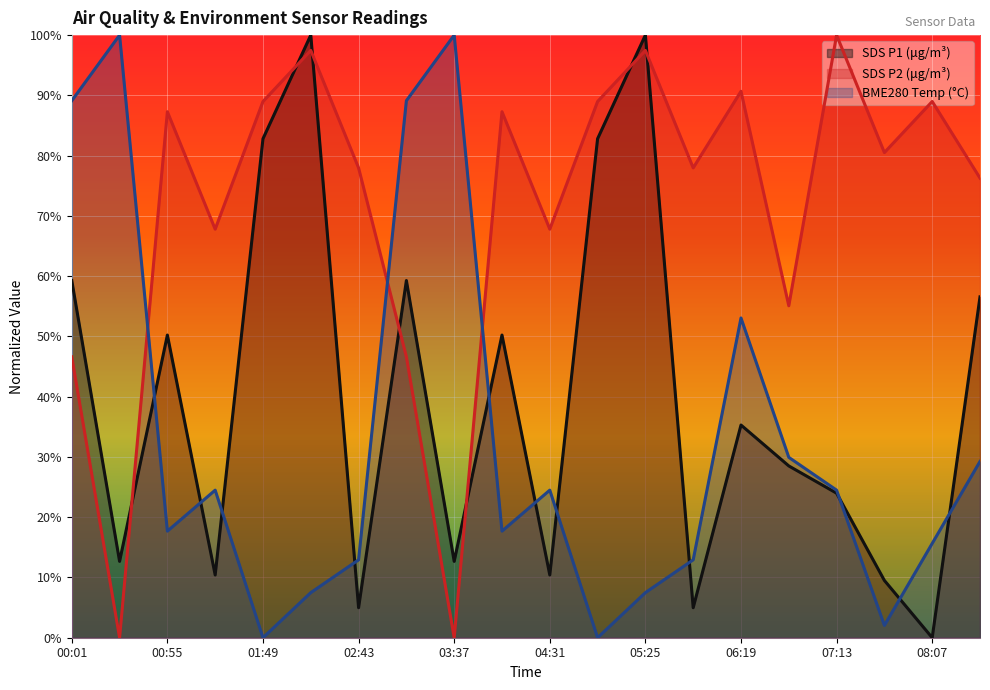

Reading left to right, list all the values displayed in this chart.

SDS_P1: 0.6	0.1	0.5	0.1	0.8	1.0	0.0	0.6	0.1	0.5	0.1	0.8	1.0	0.0	0.4	0.3	0.2	0.1	0.0	0.6
SDS_P2: 0.5	0.0	0.9	0.7	0.9	1.0	0.8	0.5	0.0	0.9	0.7	0.9	1.0	0.8	0.9	0.6	1.0	0.8	0.9	0.8
BME280_temperature: 0.9	1.0	0.2	0.2	0.0	0.1	0.1	0.9	1.0	0.2	0.2	0.0	0.1	0.1	0.5	0.3	0.2	0.0	0.2	0.3